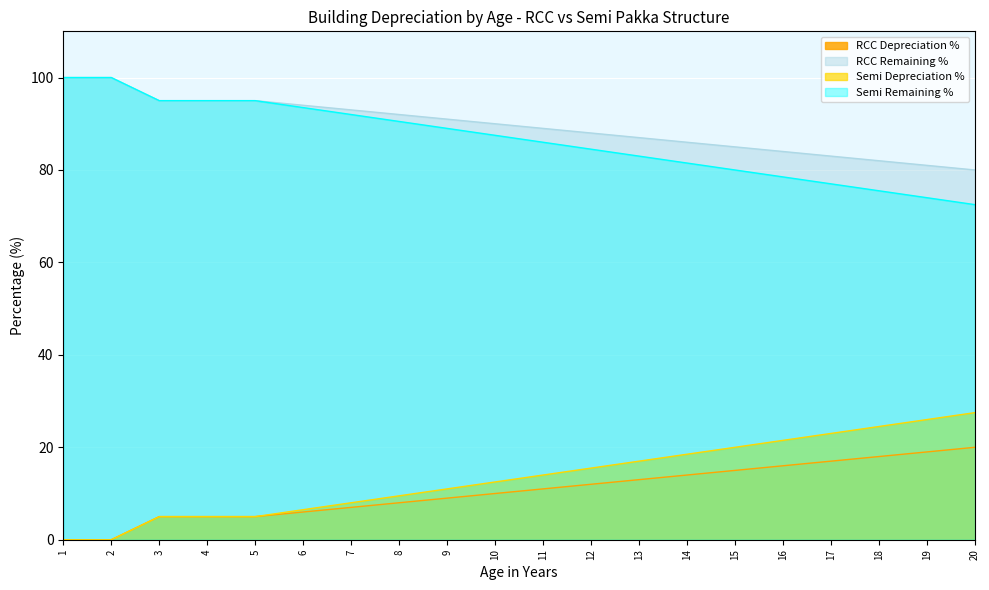

Does the chart display data point markers on the line(s)?

No